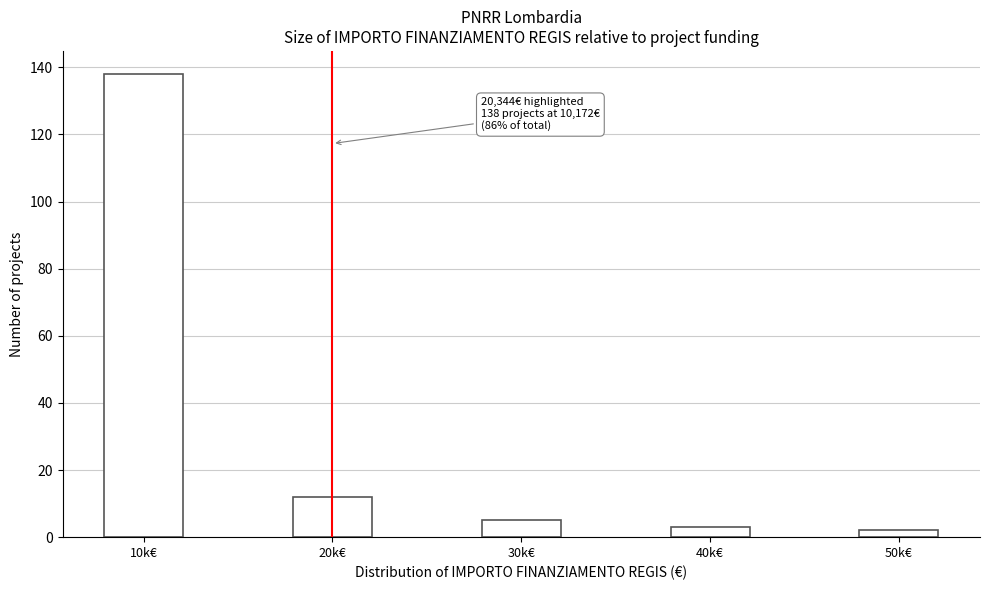

Reading right to left, what are all the values shown in this chart?

2	3	5	12	138